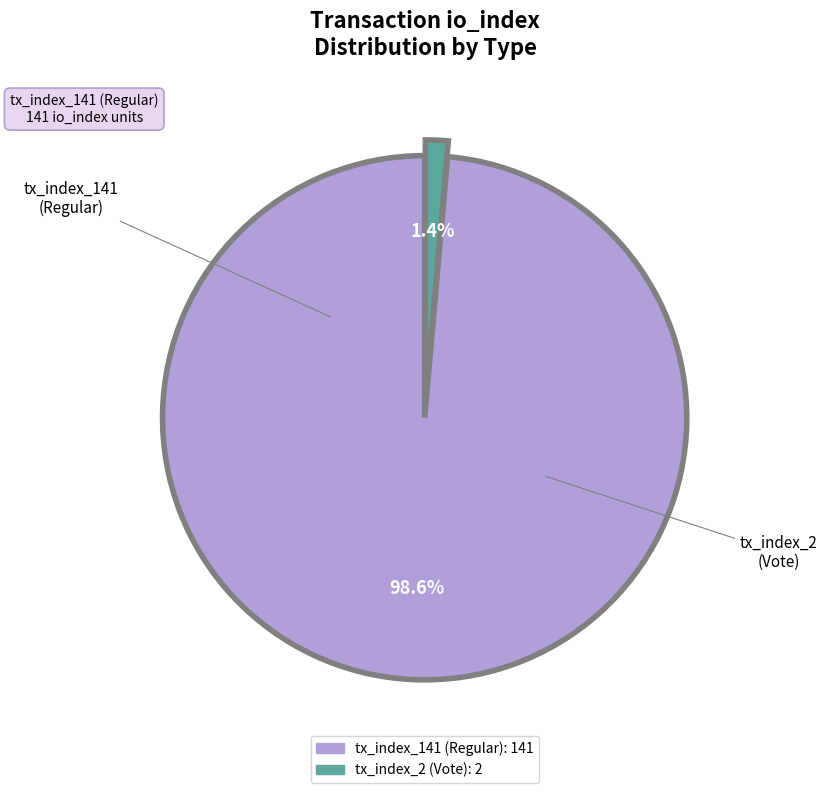

Rank the categories by value from highest to lowest.

tx_index_141, tx_index_2